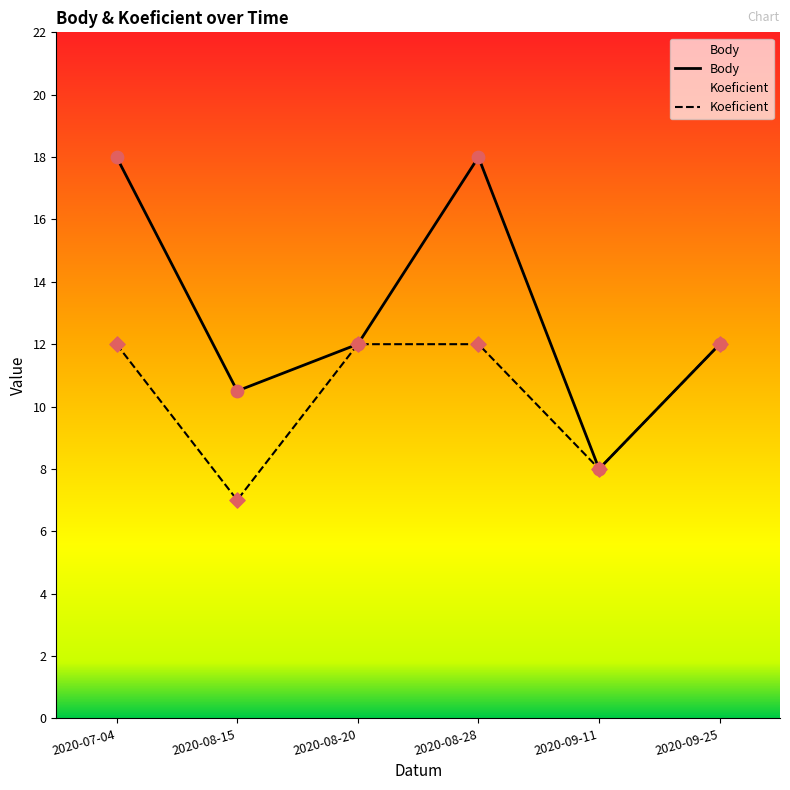

Which series has the largest total across all categories?

Body